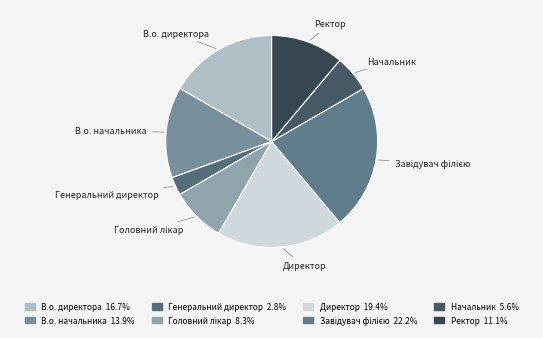

Between Директор and Генеральний директор, which is larger?

Директор